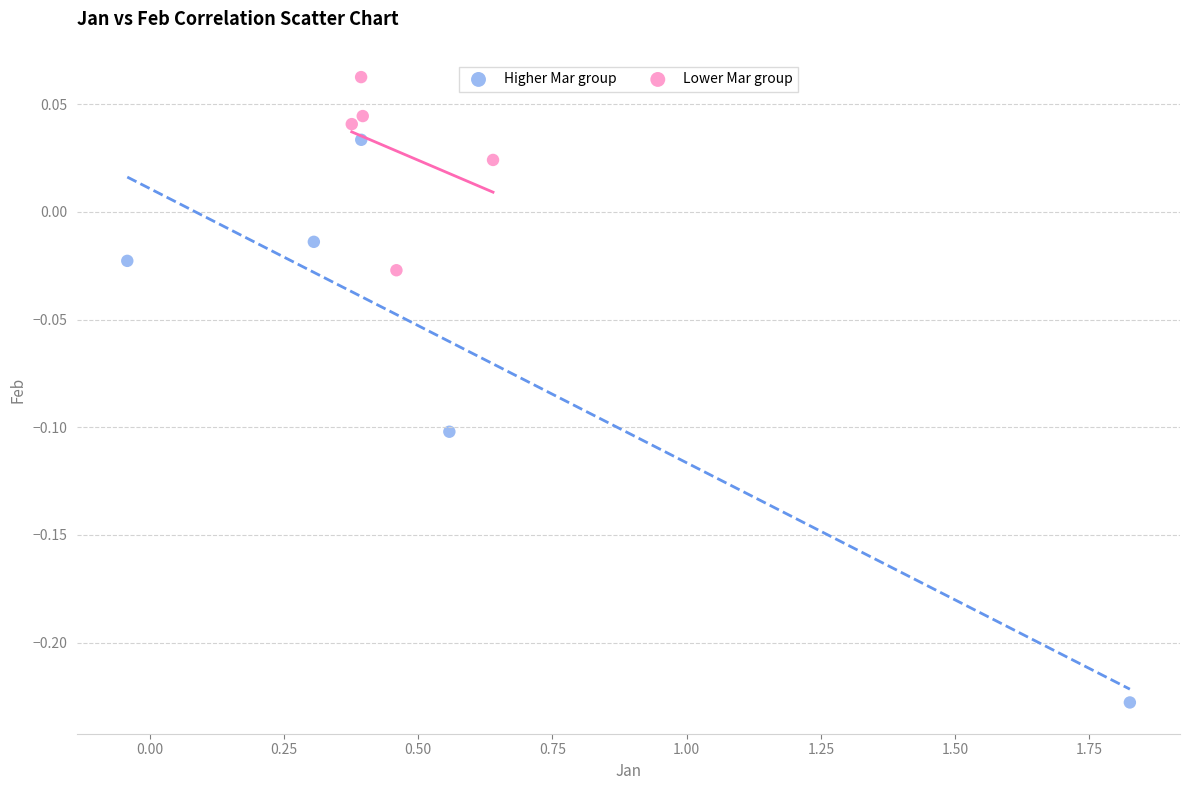

Which series reaches the maximum Y coordinate?

Lower Mar group